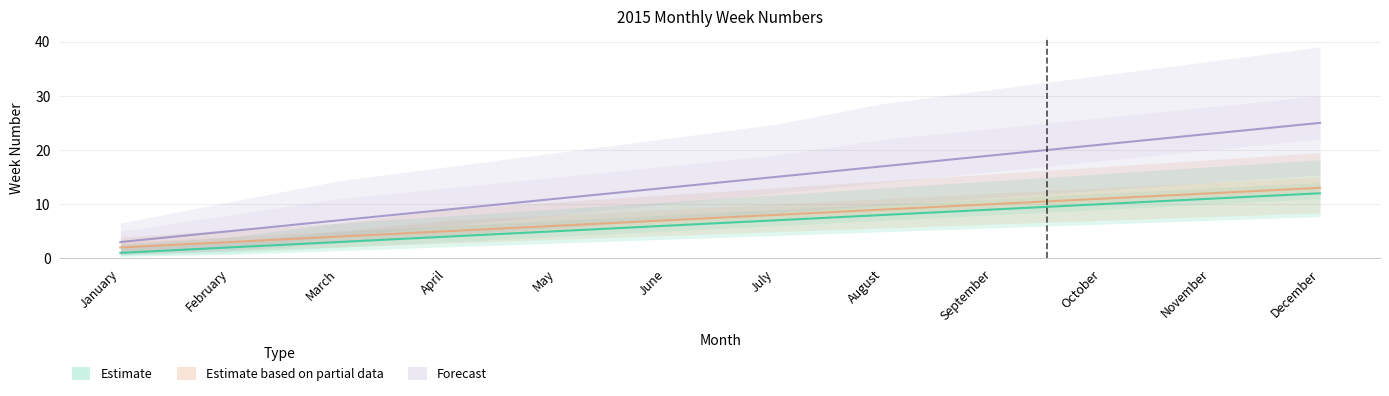

True or false: Forecast has a value of 41 at November.

False